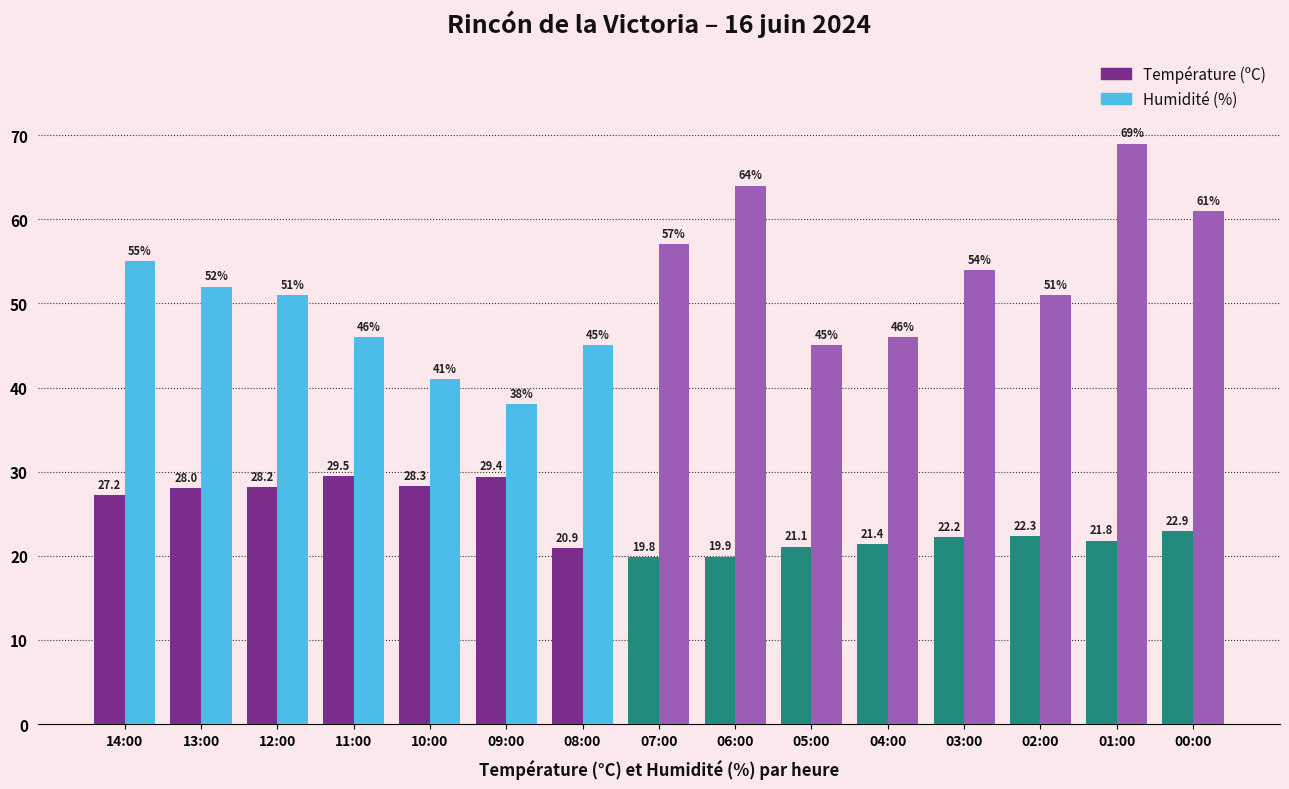

What is the sum of the Humidité (%) values at 14:00 and 13:00?

107.0